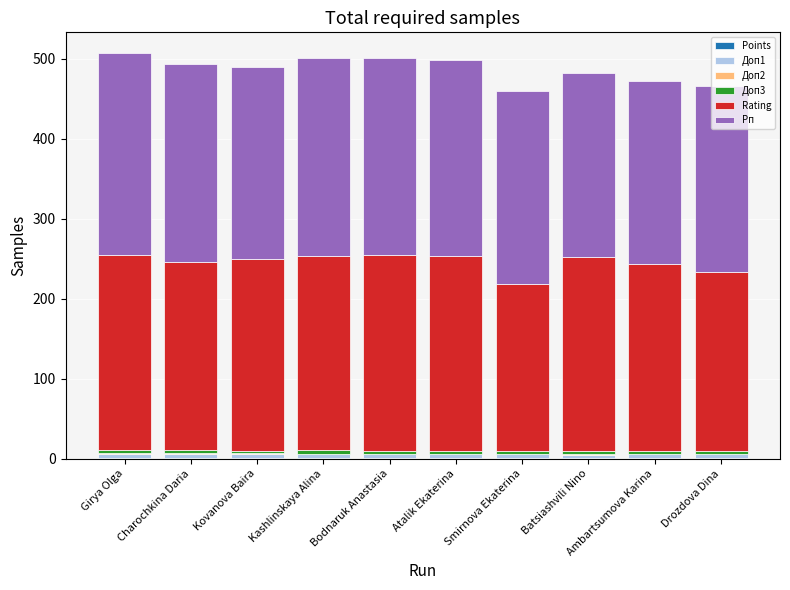

What is the sum of all Points values?

6.9